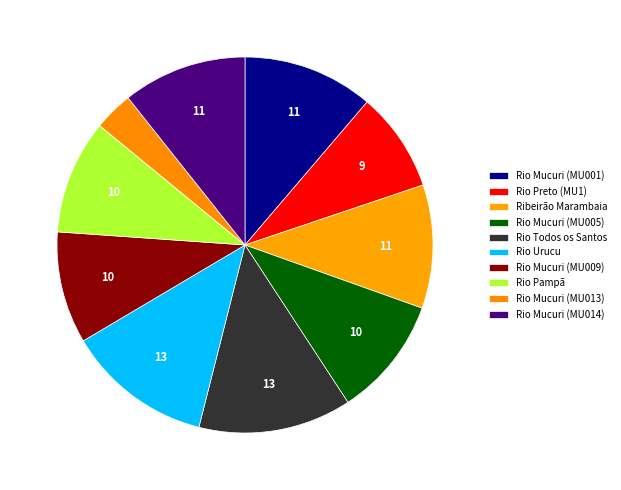

Rank the categories by value from highest to lowest.

Rio Todos os Santos, Rio Urucu, Rio Mucuri (MU001), Rio Mucuri (MU014), Ribeirão Marambaia, Rio Mucuri (MU005), Rio Pampã, Rio Mucuri (MU009), Rio Preto (MU1), Rio Mucuri (MU013)